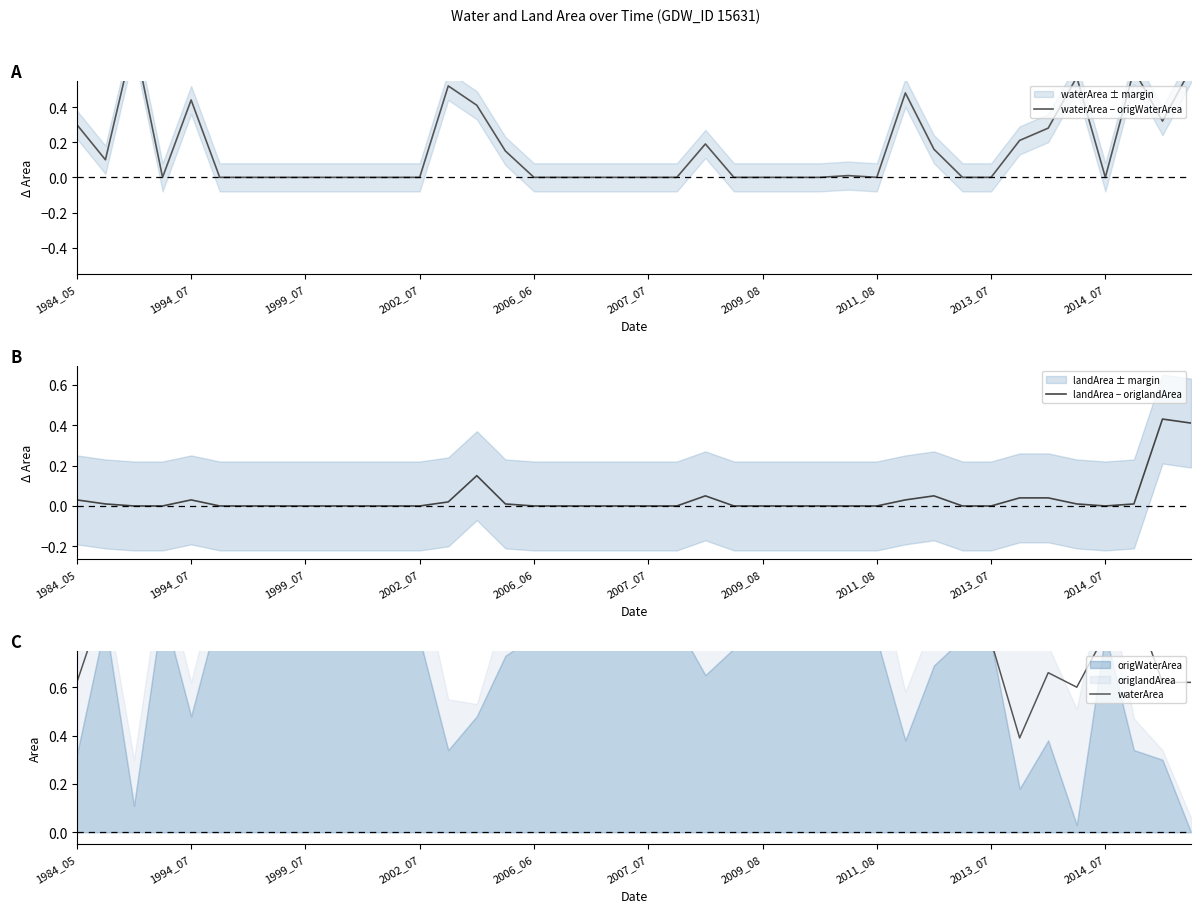

Does the chart have visible grid lines?

No